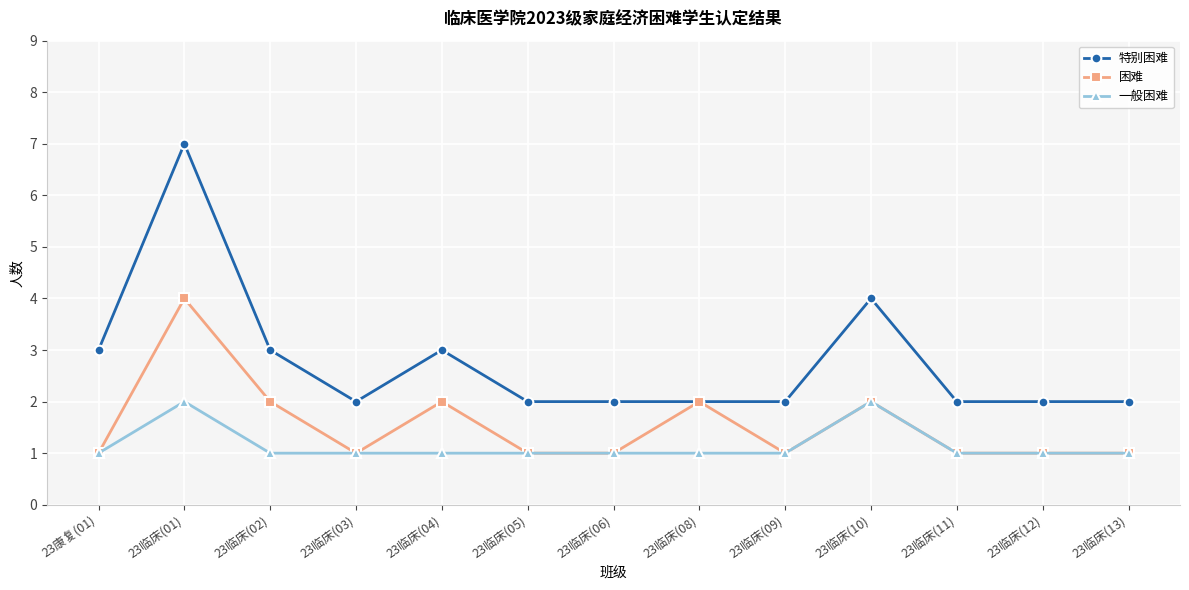

The 困难 series shows 1 at 23康复(01). True or false?

True